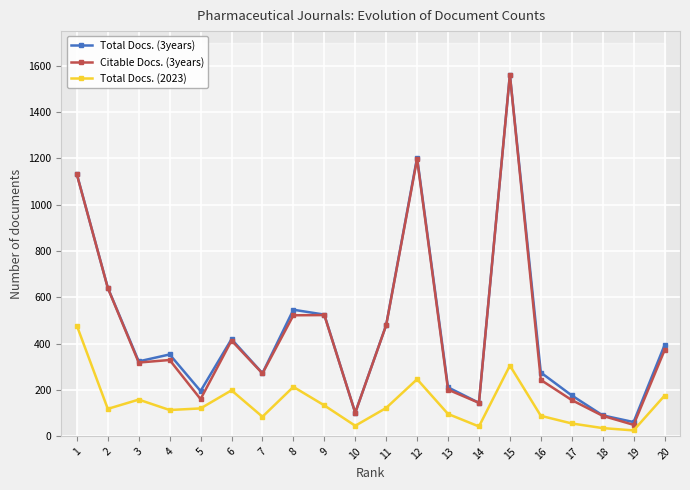

Which series has the largest total across all categories?

Total Docs. (3years)